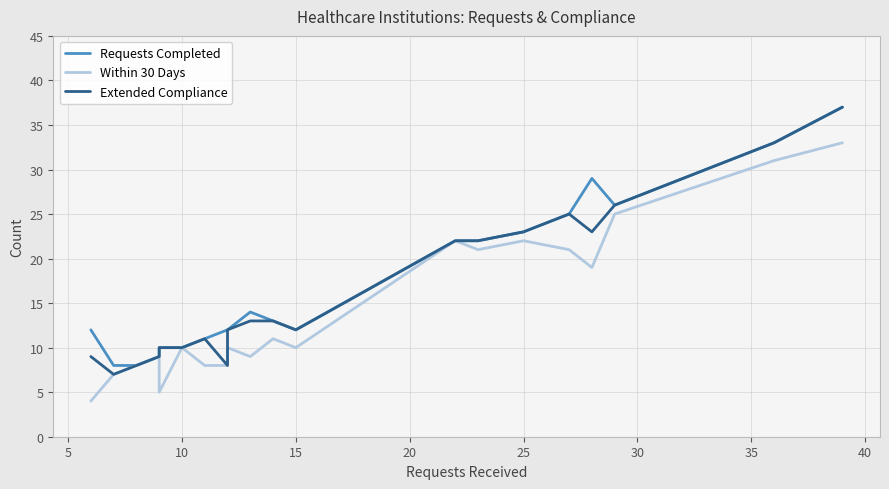

Reading left to right, transcribe all the data shown in this chart.

Requests Completed: 12	8	8	9	10	10	11	12	12	14	13	12	22	22	23	25	29	26	33	37
Within 30 Days: 4	7	8	9	5	10	8	8	10	9	11	10	22	21	22	21	19	25	31	33
Extended Compliance: 9	7	8	9	10	10	11	8	12	13	13	12	22	22	23	25	23	26	33	37